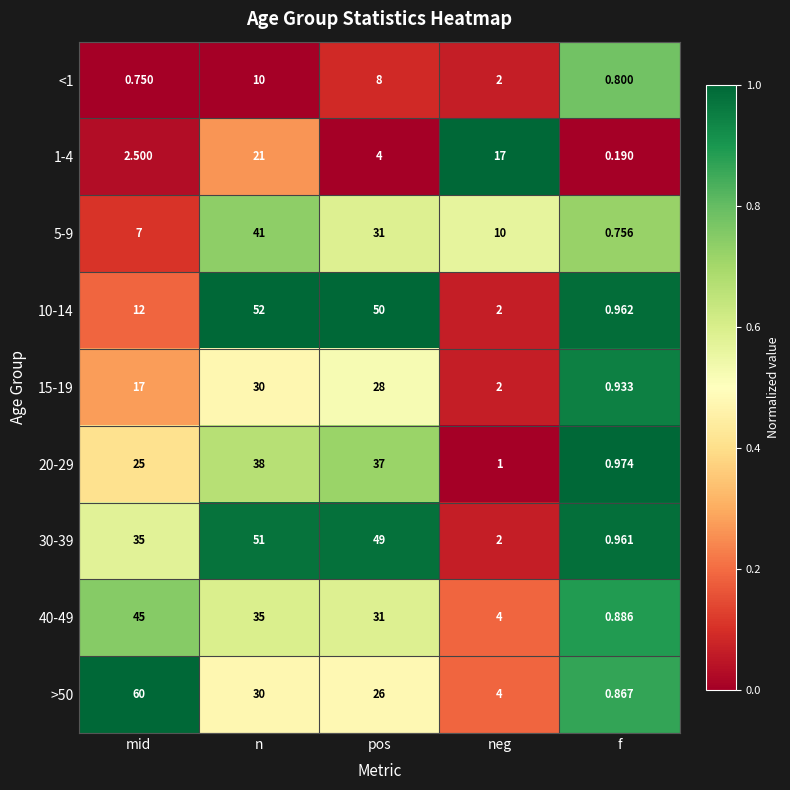

At which label is 10-14 closest to 26?

mid